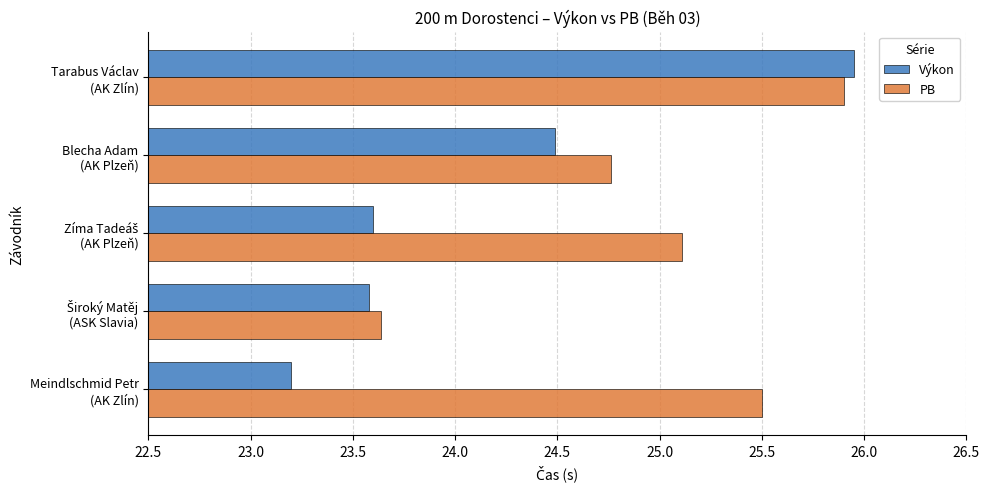

At how many categories does at least one series exceed 25?

3